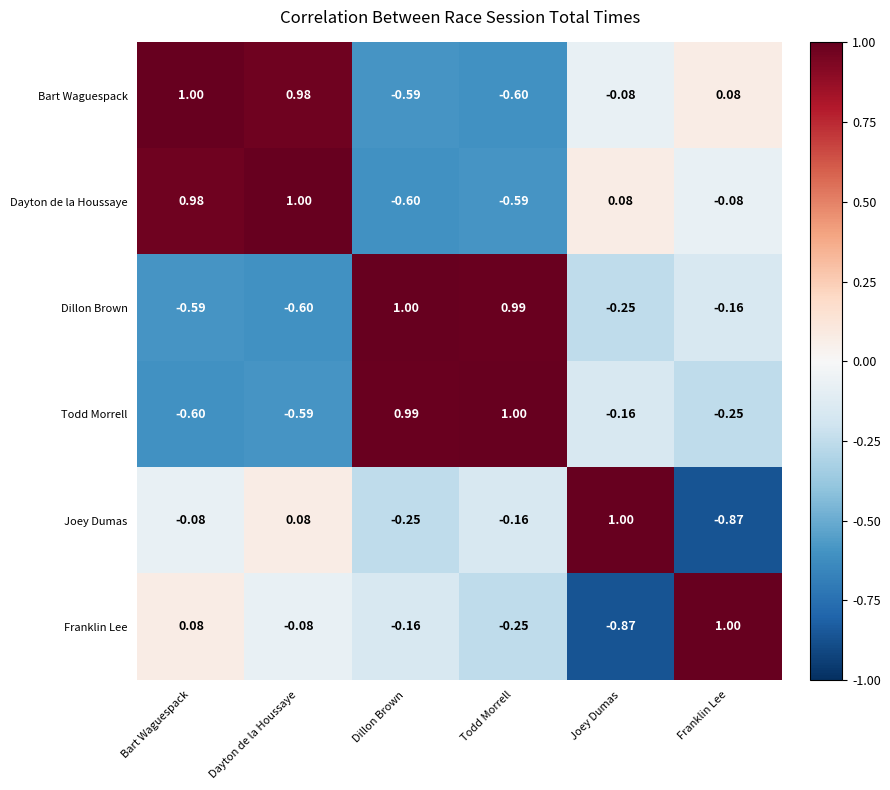

What is the total value across all series at Franklin Lee?

-0.3